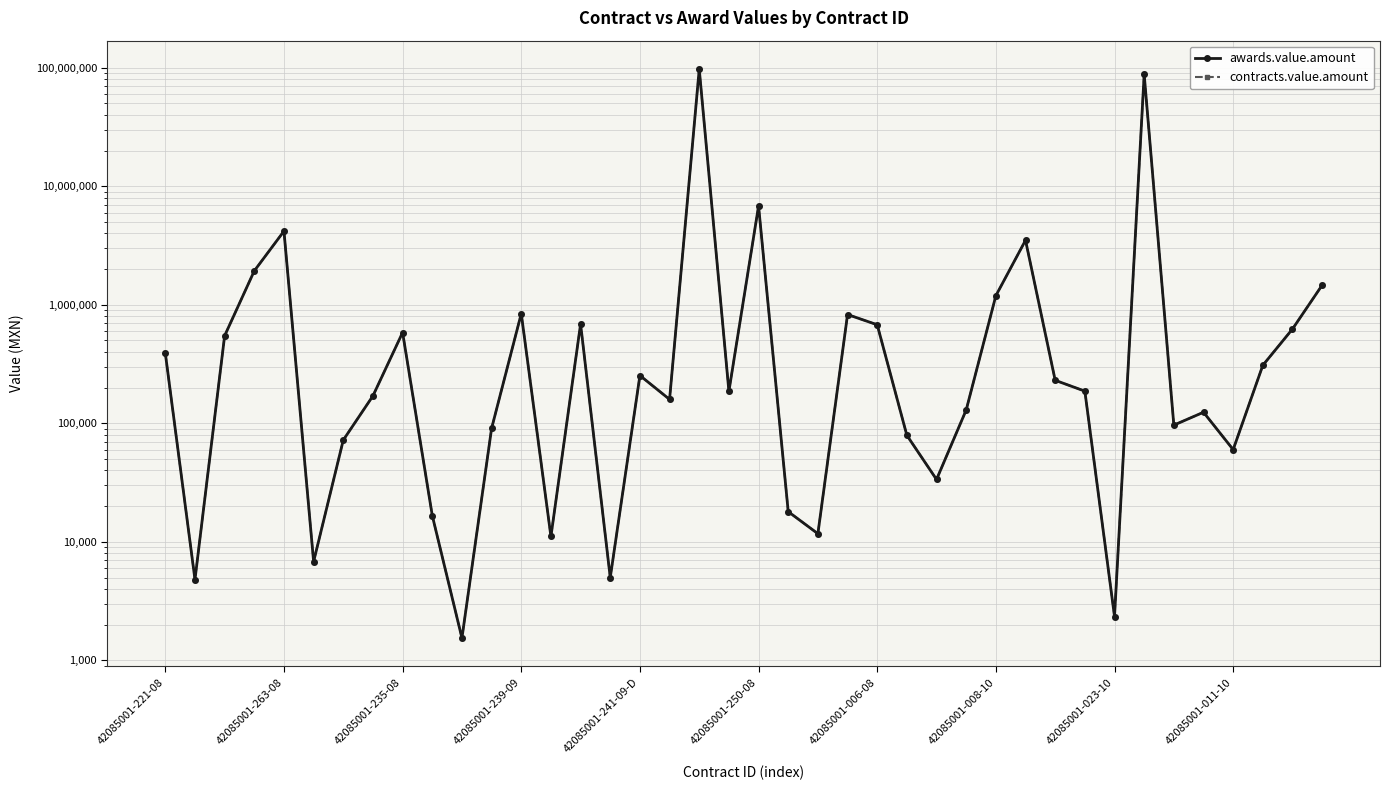

The value of contracts.value.amount at 42085001-235-08 is 295545.3. True or false?

False